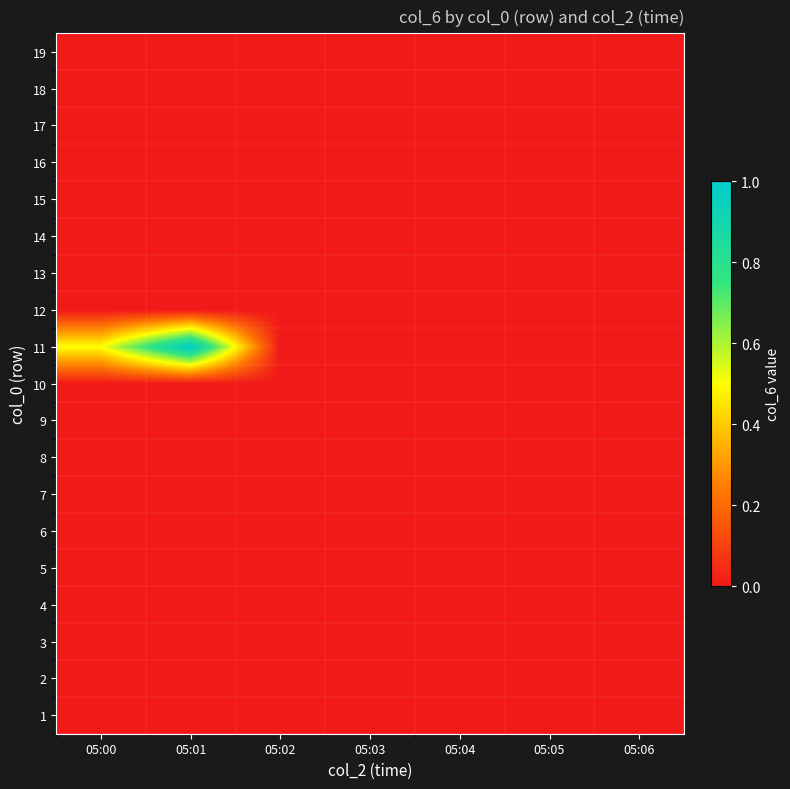

Reading right to left, what are all the values shown in this chart?

1: 05:06=0.0	05:05=0.0	05:04=0.0	05:03=0.0	05:02=0.0	05:01=0.0	05:00=0.0
2: 05:06=0.0	05:05=0.0	05:04=0.0	05:03=0.0	05:02=0.0	05:01=0.0	05:00=0.0
3: 05:06=0.0	05:05=0.0	05:04=0.0	05:03=0.0	05:02=0.0	05:01=0.0	05:00=0.0
4: 05:06=0.0	05:05=0.0	05:04=0.0	05:03=0.0	05:02=0.0	05:01=0.0	05:00=0.0
5: 05:06=0.0	05:05=0.0	05:04=0.0	05:03=0.0	05:02=0.0	05:01=0.0	05:00=0.0
6: 05:06=0.0	05:05=0.0	05:04=0.0	05:03=0.0	05:02=0.0	05:01=0.0	05:00=0.0
7: 05:06=0.0	05:05=0.0	05:04=0.0	05:03=0.0	05:02=0.0	05:01=0.0	05:00=0.0
8: 05:06=0.0	05:05=0.0	05:04=0.0	05:03=0.0	05:02=0.0	05:01=0.0	05:00=0.0
9: 05:06=0.0	05:05=0.0	05:04=0.0	05:03=0.0	05:02=0.0	05:01=0.0	05:00=0.0
10: 05:06=0.0	05:05=0.0	05:04=0.0	05:03=0.0	05:02=0.0	05:01=0.0	05:00=0.0
11: 05:06=0.0	05:05=0.0	05:04=0.0	05:03=0.0	05:02=0.0	05:01=1.0	05:00=0.5
12: 05:06=0.0	05:05=0.0	05:04=0.0	05:03=0.0	05:02=0.0	05:01=0.0	05:00=0.0
13: 05:06=0.0	05:05=0.0	05:04=0.0	05:03=0.0	05:02=0.0	05:01=0.0	05:00=0.0
14: 05:06=0.0	05:05=0.0	05:04=0.0	05:03=0.0	05:02=0.0	05:01=0.0	05:00=0.0
15: 05:06=0.0	05:05=0.0	05:04=0.0	05:03=0.0	05:02=0.0	05:01=0.0	05:00=0.0
16: 05:06=0.0	05:05=0.0	05:04=0.0	05:03=0.0	05:02=0.0	05:01=0.0	05:00=0.0
17: 05:06=0.0	05:05=0.0	05:04=0.0	05:03=0.0	05:02=0.0	05:01=0.0	05:00=0.0
18: 05:06=0.0	05:05=0.0	05:04=0.0	05:03=0.0	05:02=0.0	05:01=0.0	05:00=0.0
19: 05:06=0.0	05:05=0.0	05:04=0.0	05:03=0.0	05:02=0.0	05:01=0.0	05:00=0.0